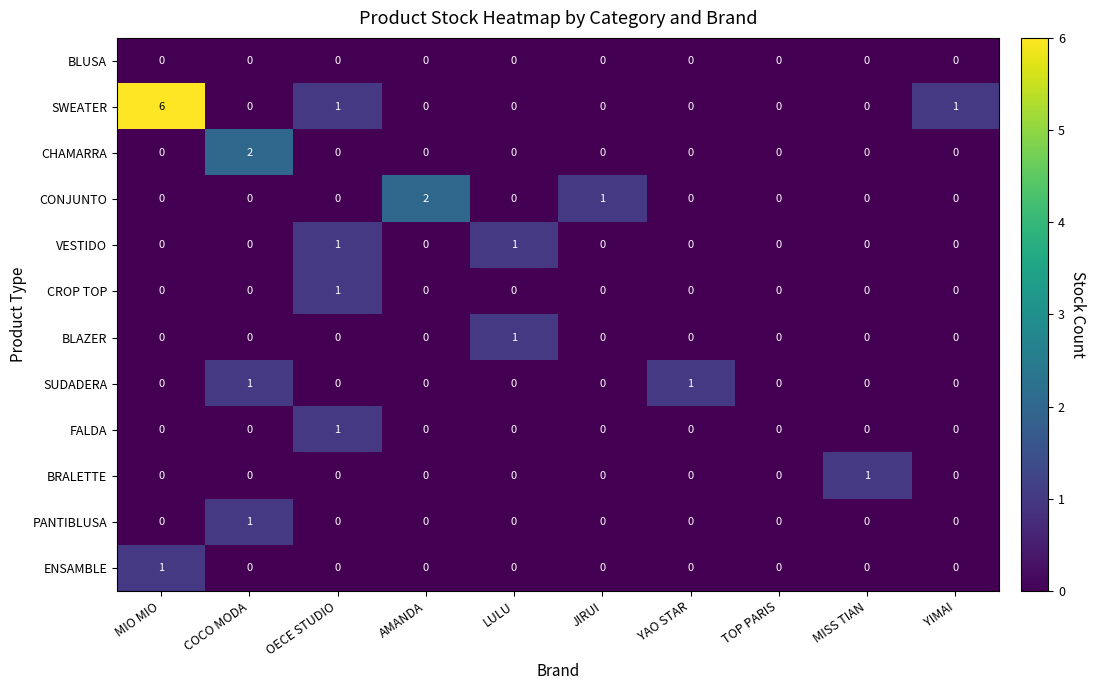

Is it true that CHAMARRA equals 2 at COCO MODA?

True